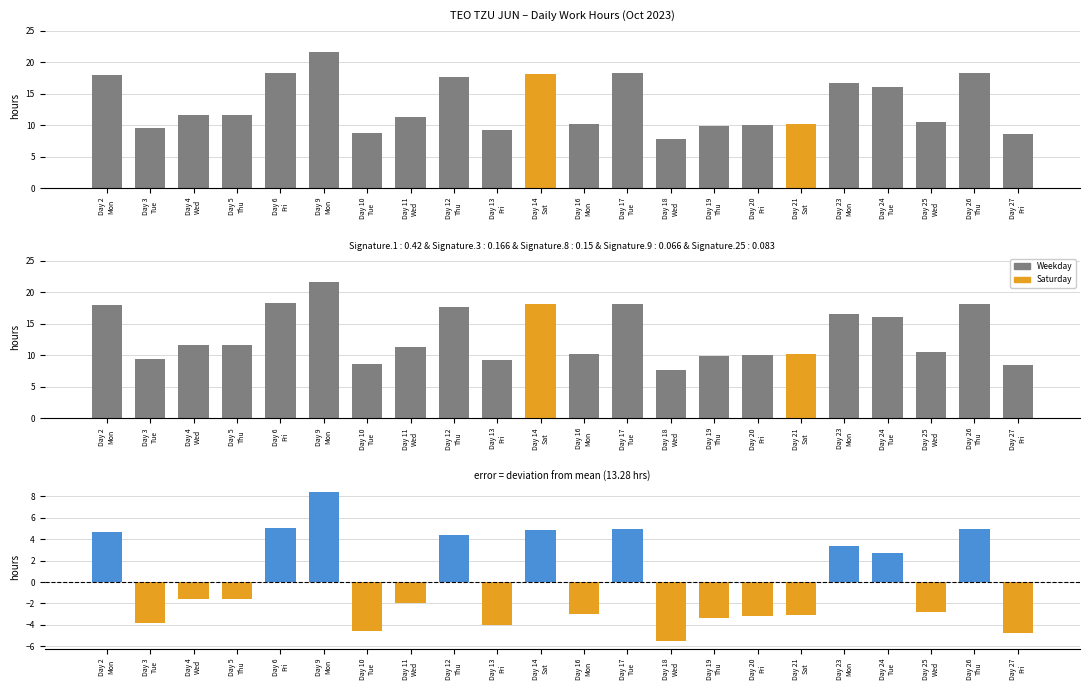

What is the spread (max minus min) of values at Day 6
Fri?

13.3